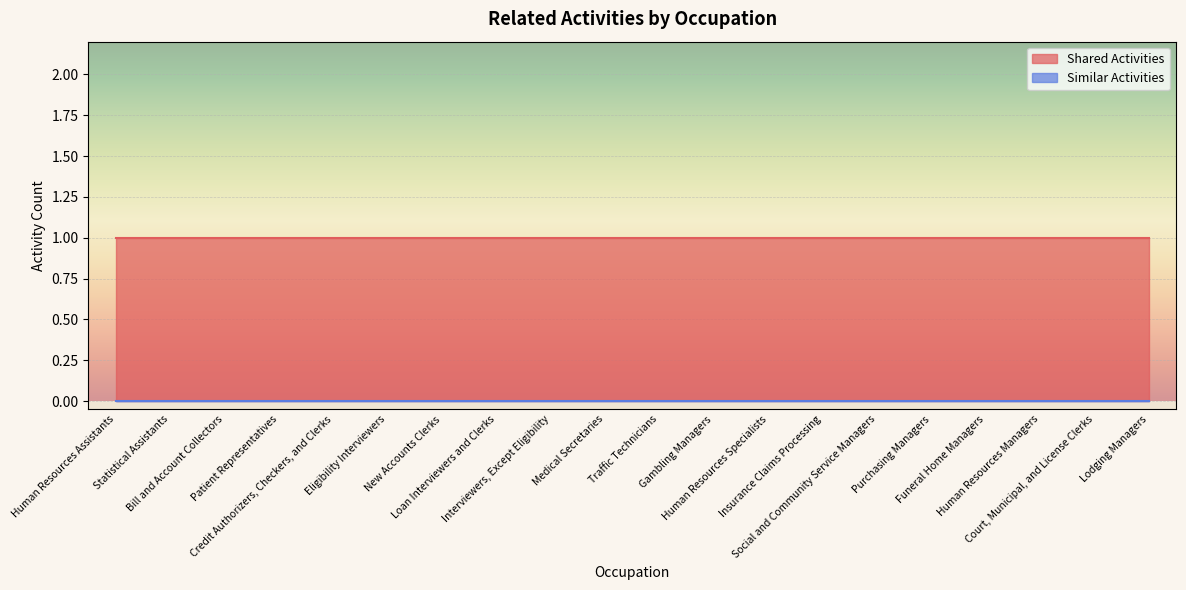

Which series has the largest total across all categories?

Shared Activities